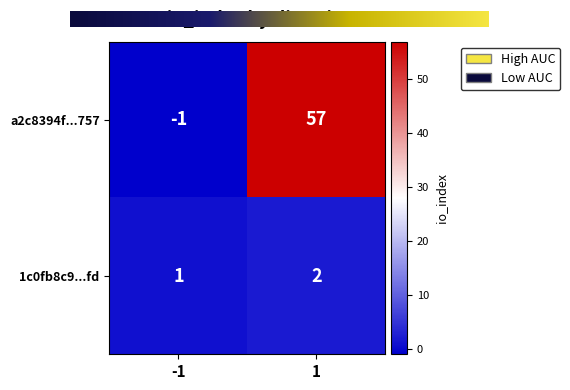

Reading left to right, what are all the values shown in this chart?

a2c8394f...757: -1=-1	1=57
1c0fb8c9...fd: -1=1	1=2